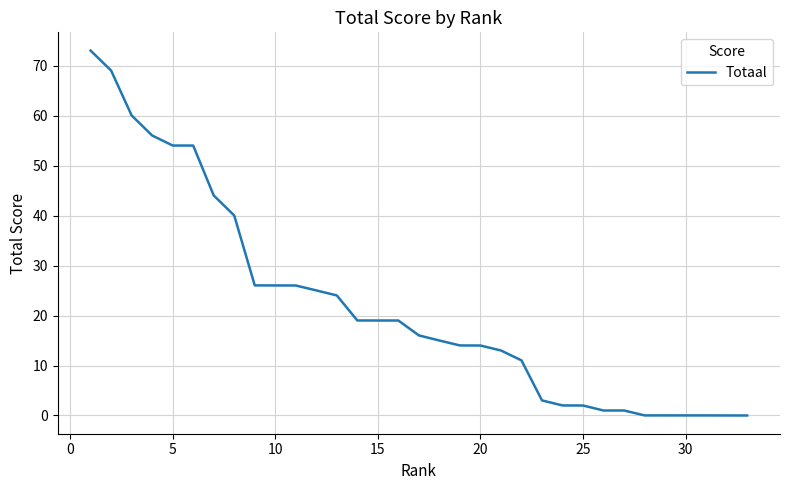

What is the difference between the maximum and minimum values?

73.0